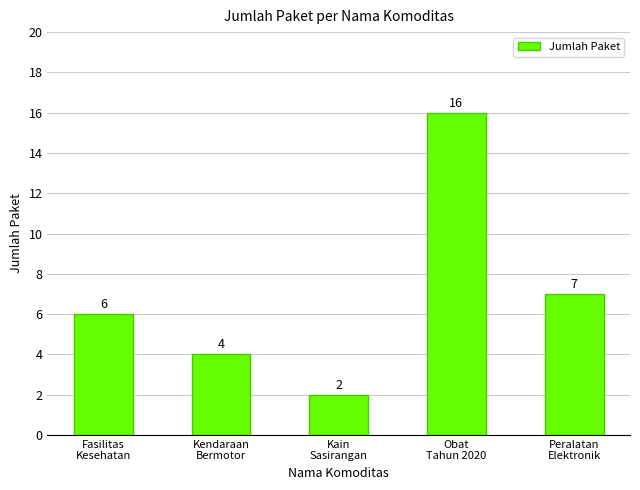

Read the value at Fasilitas
Kesehatan, to the nearest 10.

10